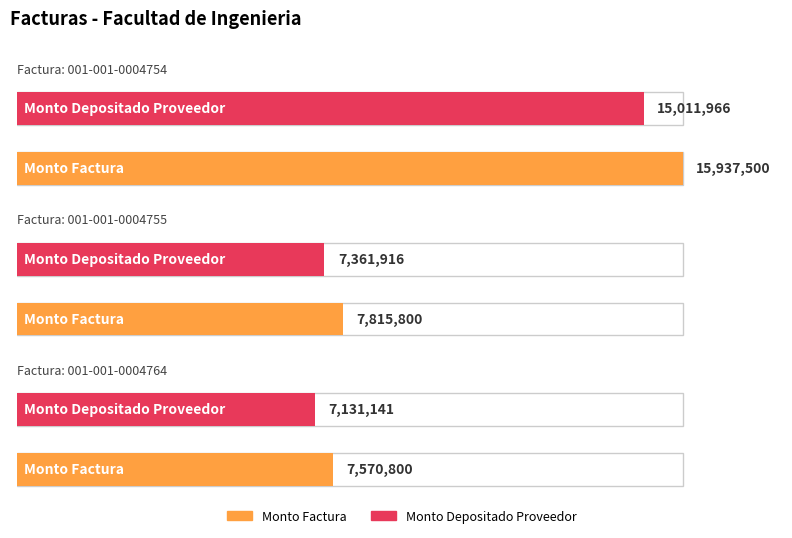

What is the value of the monto_factura bar at the 2nd from the left?

7815800